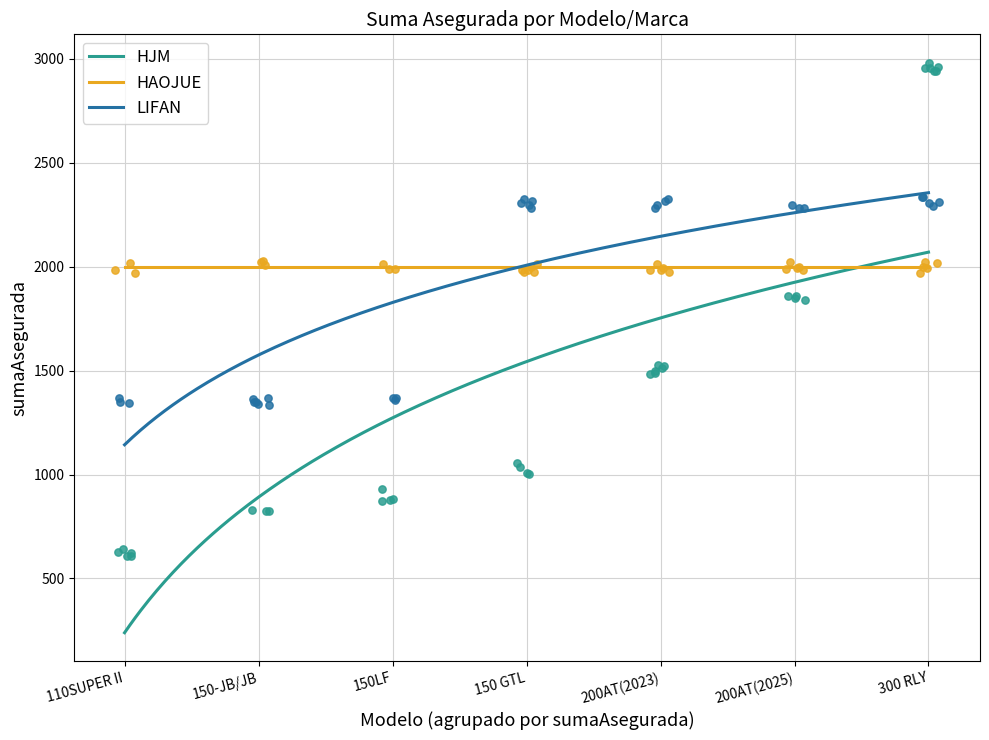

What are all the series names shown in the legend?

HJM, HAOJUE, LIFAN